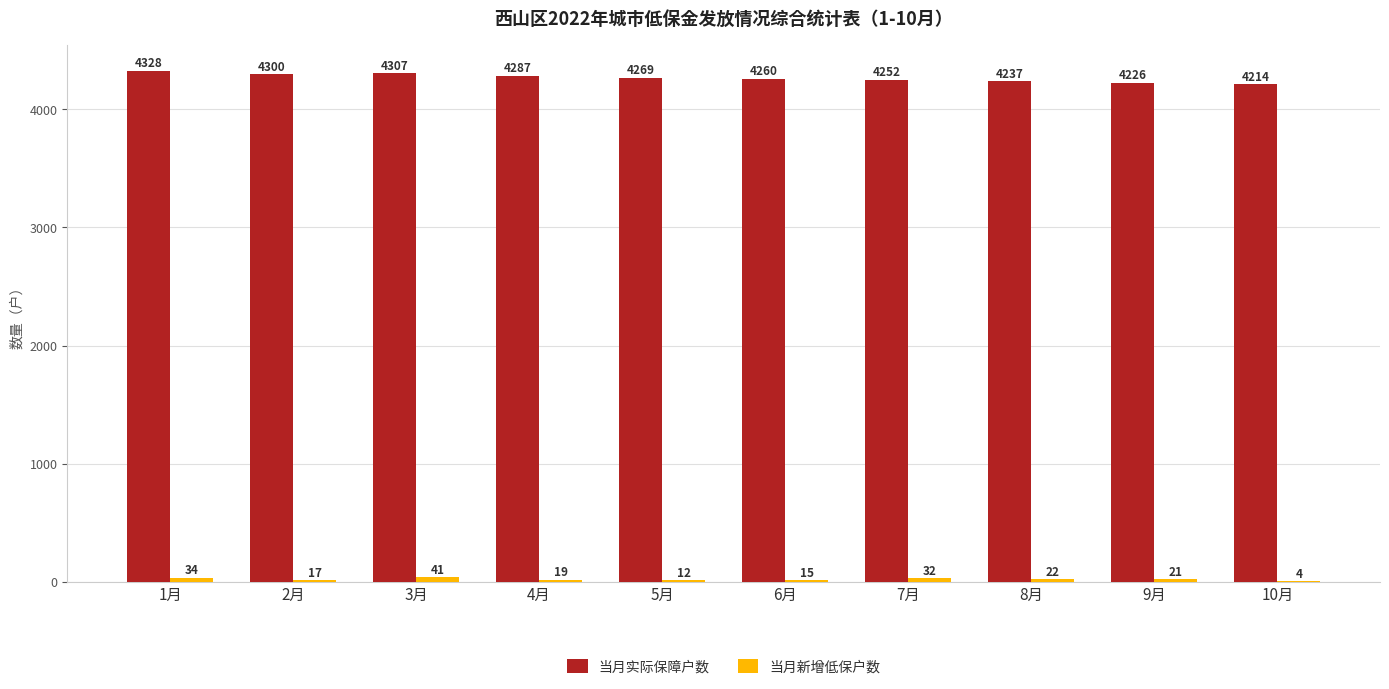

At which category is the sum across all series the highest?

1月